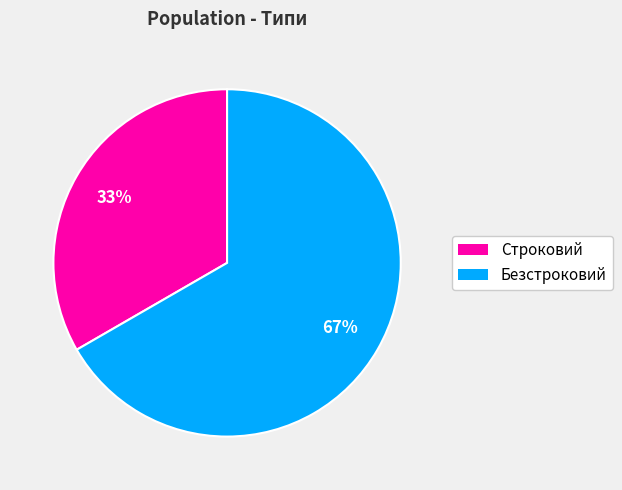

Do Безстроковий and Строковий together represent more than half of the pie?

Yes